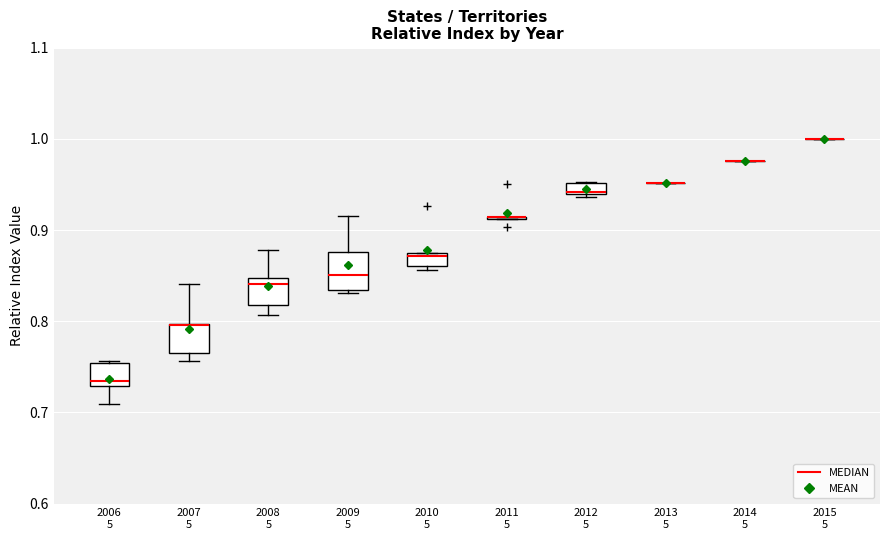

Where is the upper edge of the box for 2009 5 on the y-axis? The values are not printed on the chart, so give them approximately, as read against the axis.

0.88